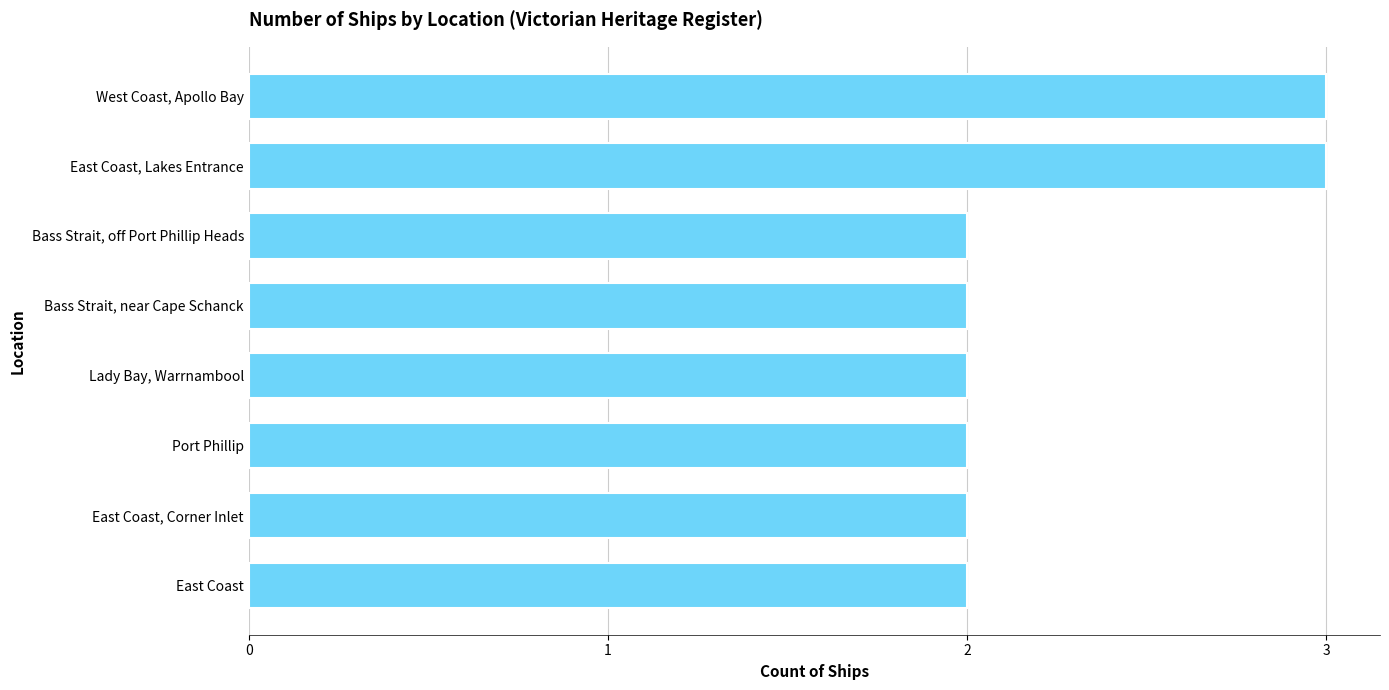

What is the value of the 6th bar from the top?

2